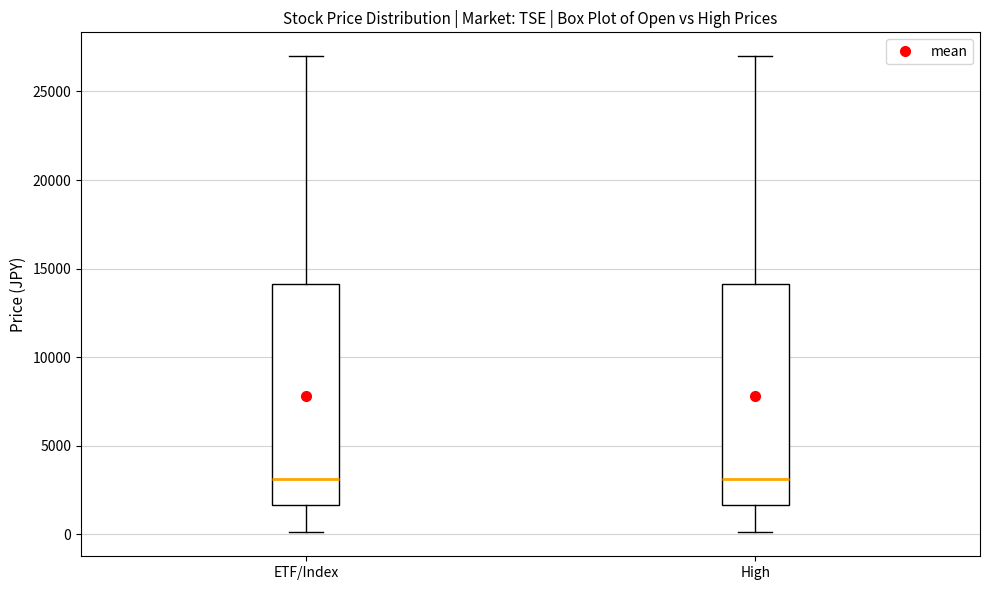

Reading left to right, transcribe this box plot: for each box, give where its median line is, the range the box spans, and where its two whiskers end, as read against the y-axis. The values are not printed on the chart, so give them approximately, as read against the axis.

ETF/Index: median 3000, box 1500 to 14000, whiskers 0 to 27000
High: median 3000, box 1500 to 14000, whiskers 0 to 27000